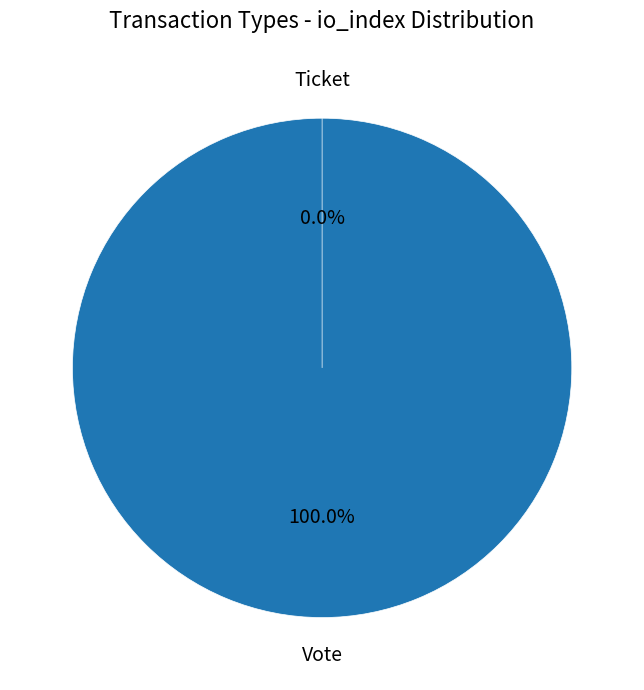

What percentage do Vote (io_index=1) and Ticket (io_index=0) together represent?

100.0%